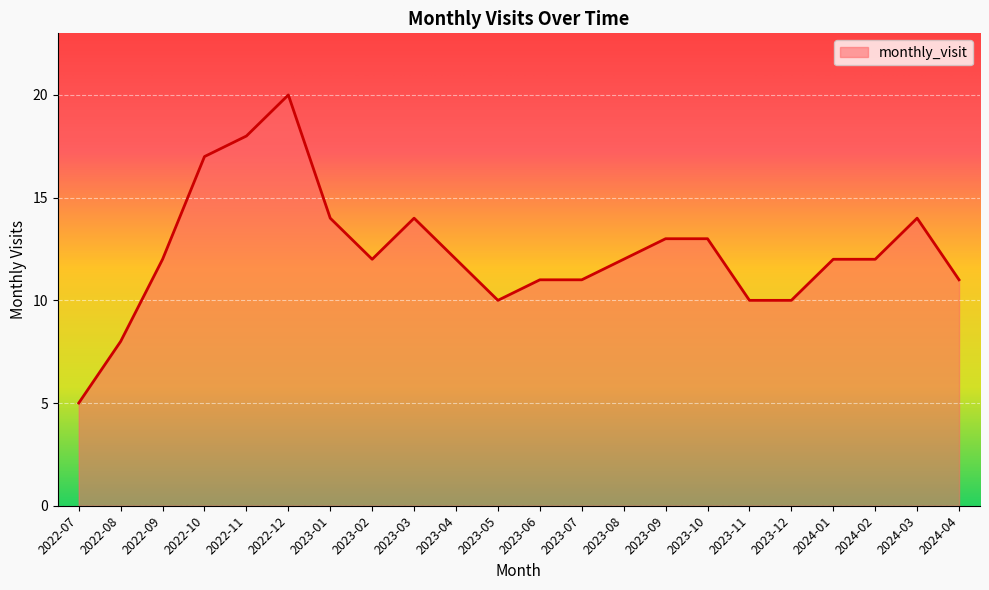

At which category does the chart reach its peak across all series?

2022-12